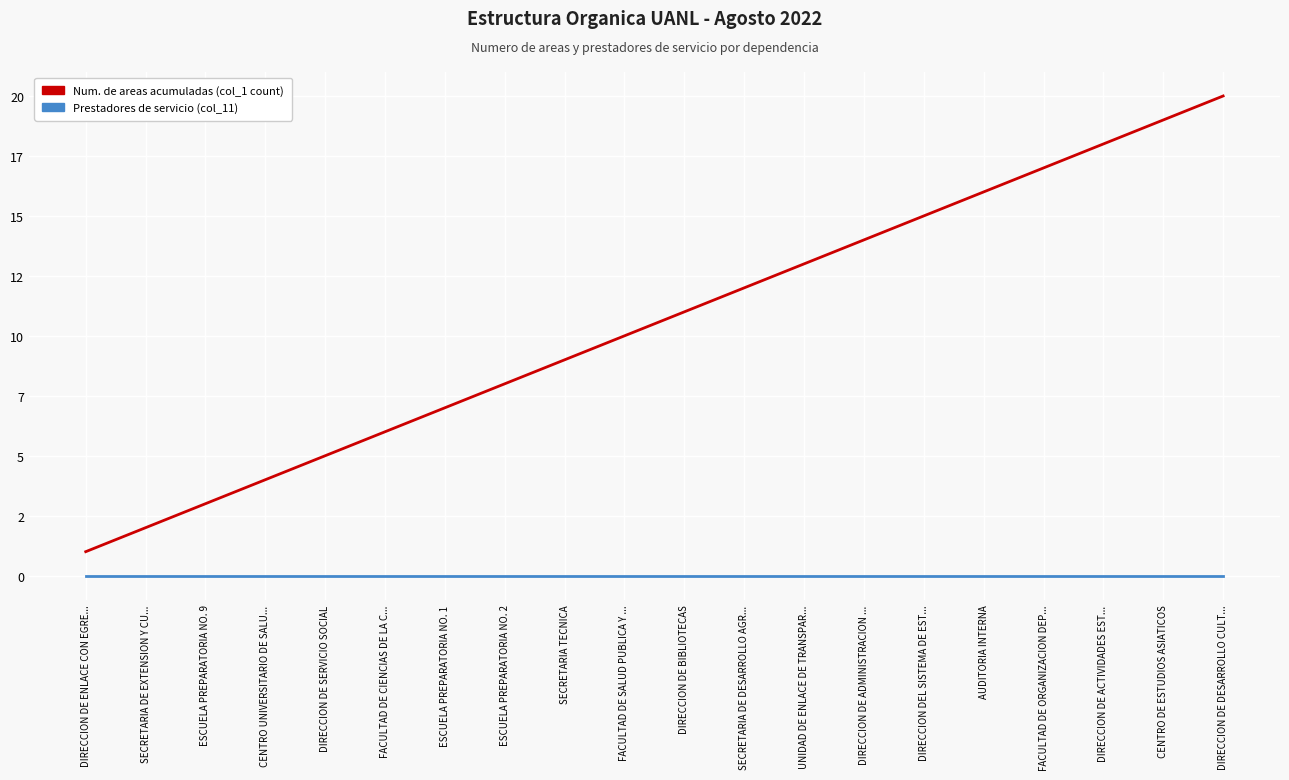

Is this an area chart (filled region under the line)?

No